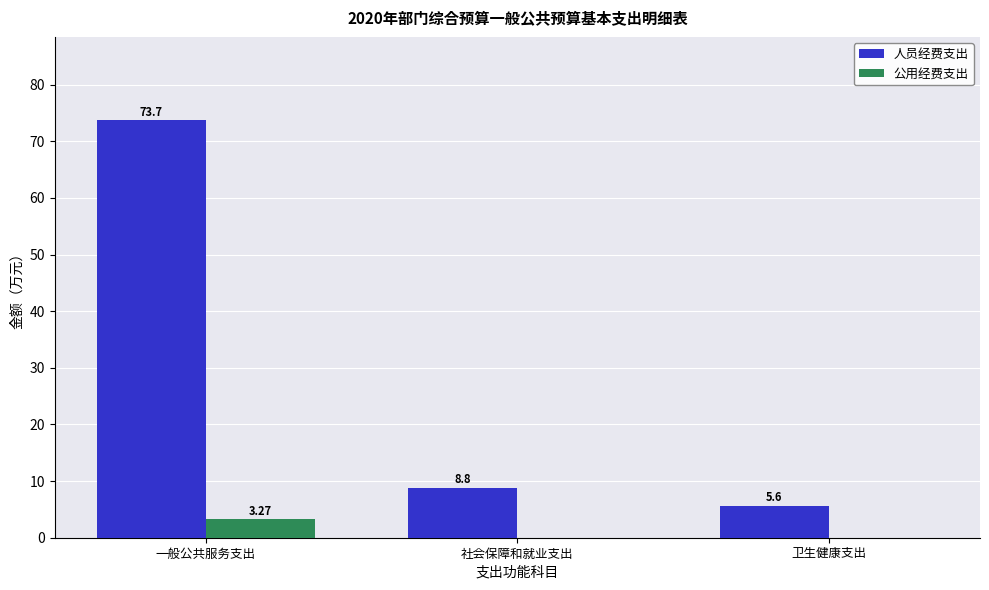

How many data points does each series have?

3